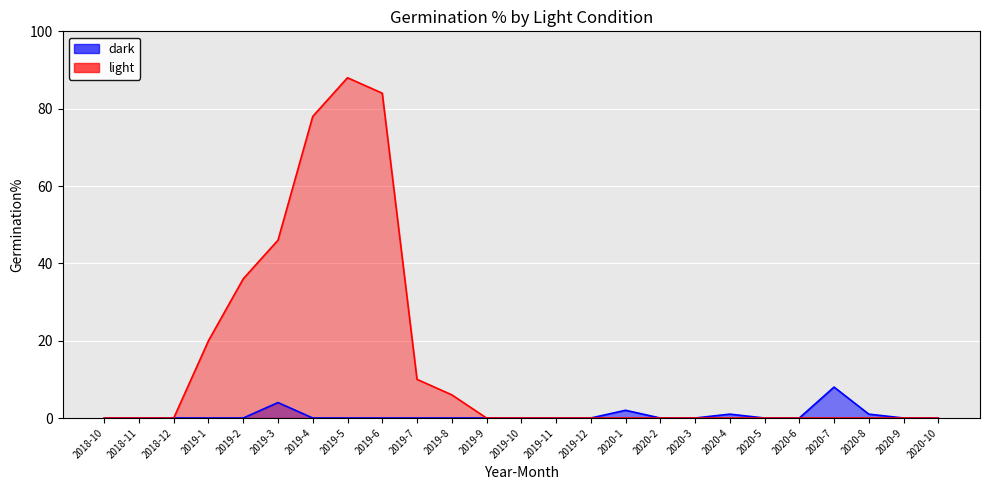

Which series has the largest range (max minus min)?

light